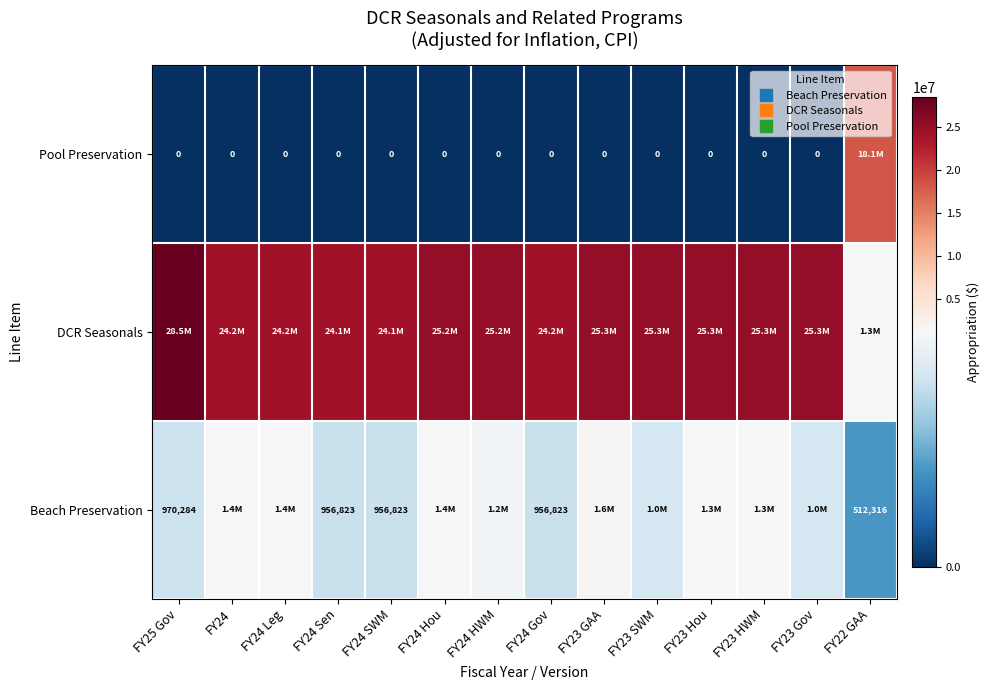

How many values in the Pool Preservation series exceed 0?

1